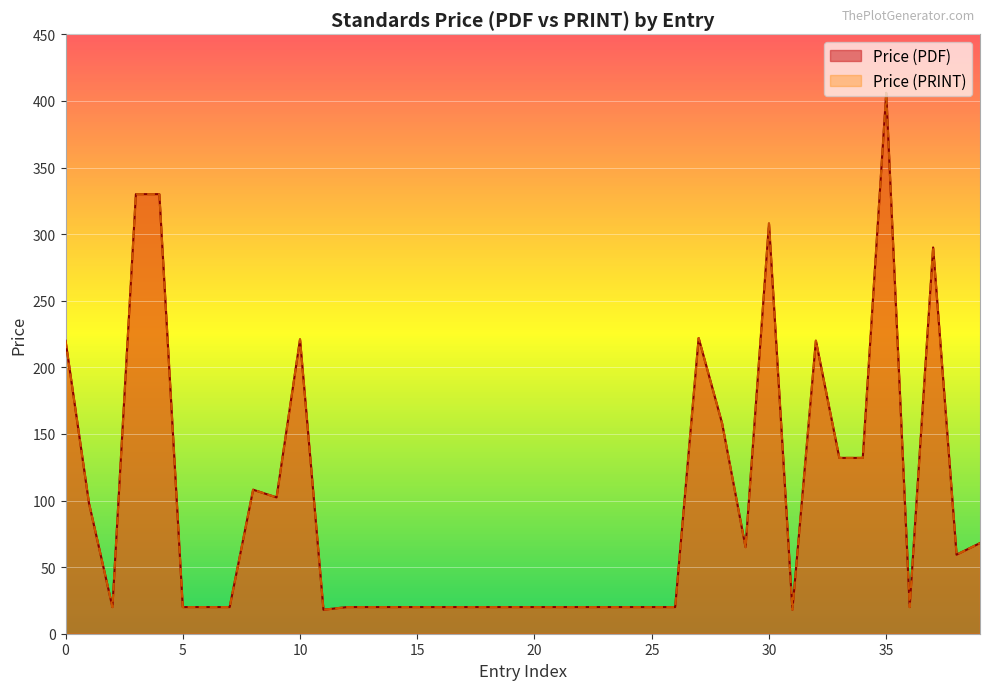

How many data points does each series have?

40